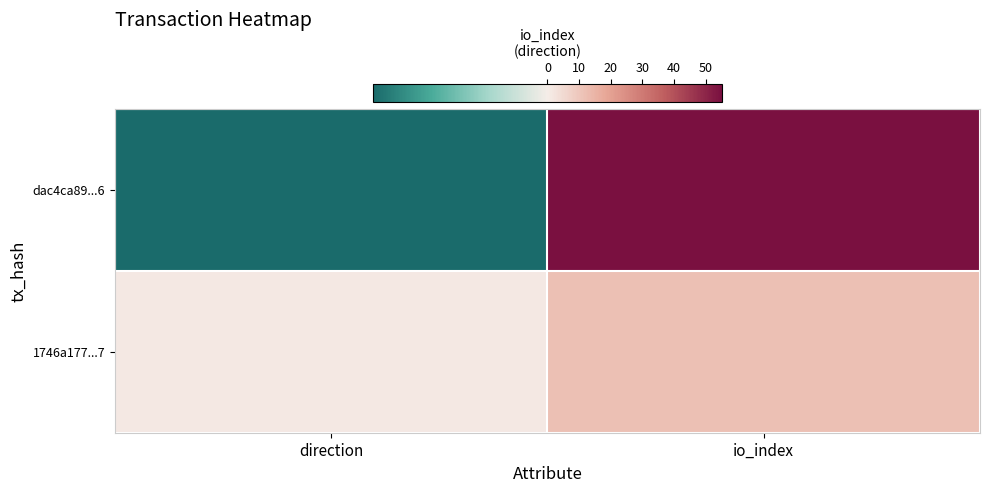

At which category is the sum across all series the highest?

io_index